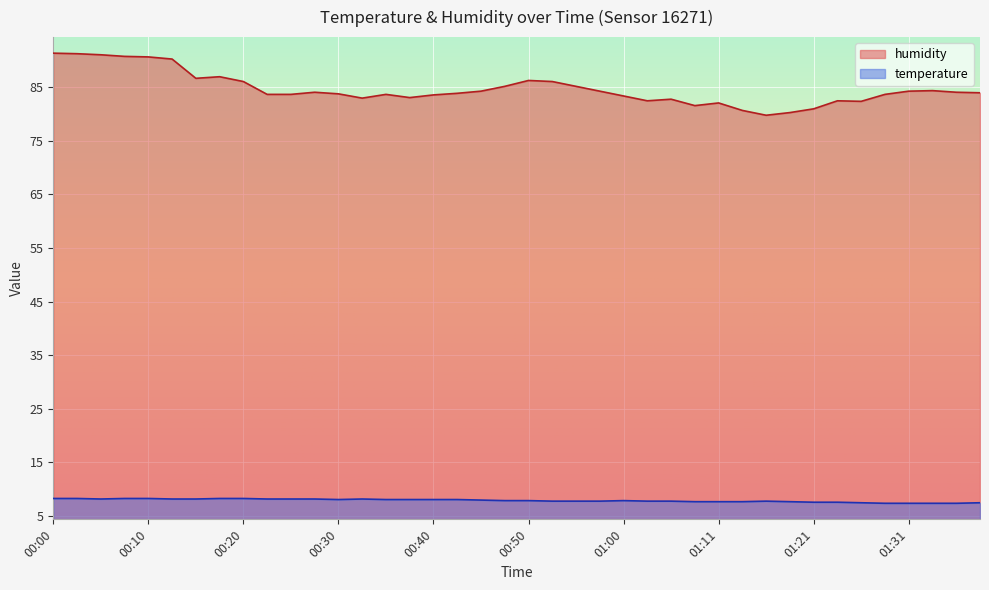

At how many categories does at least one series exceed 40?

40